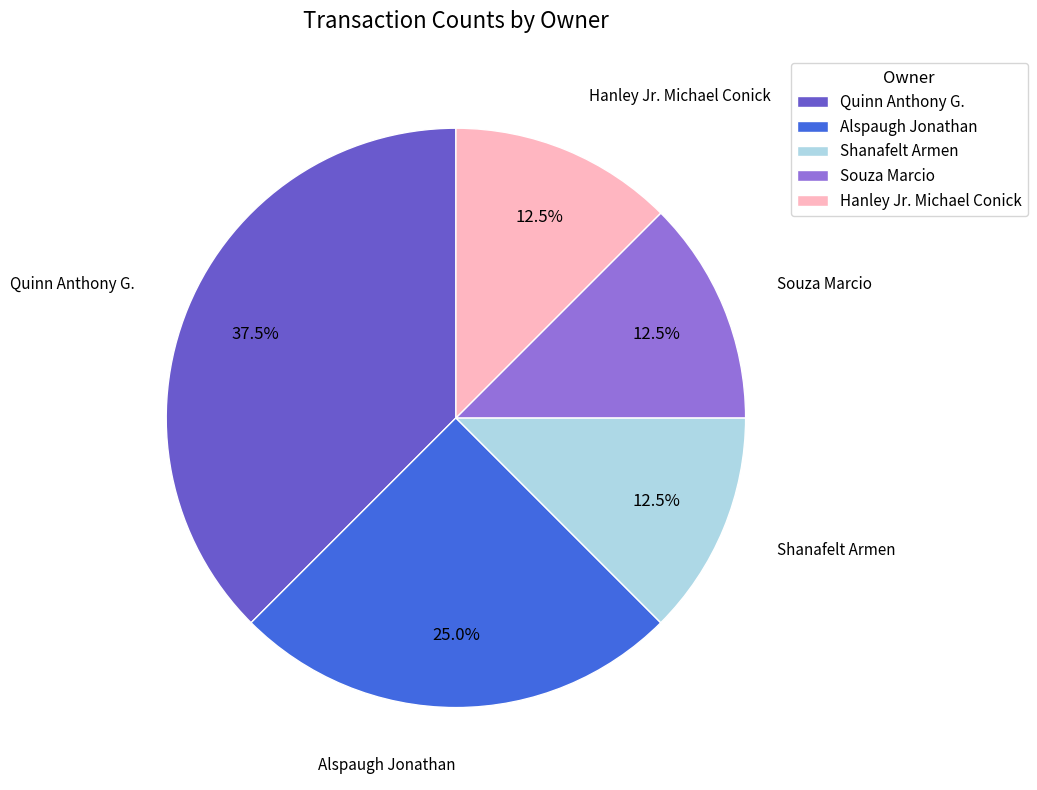

How many slices are in this pie chart?

5